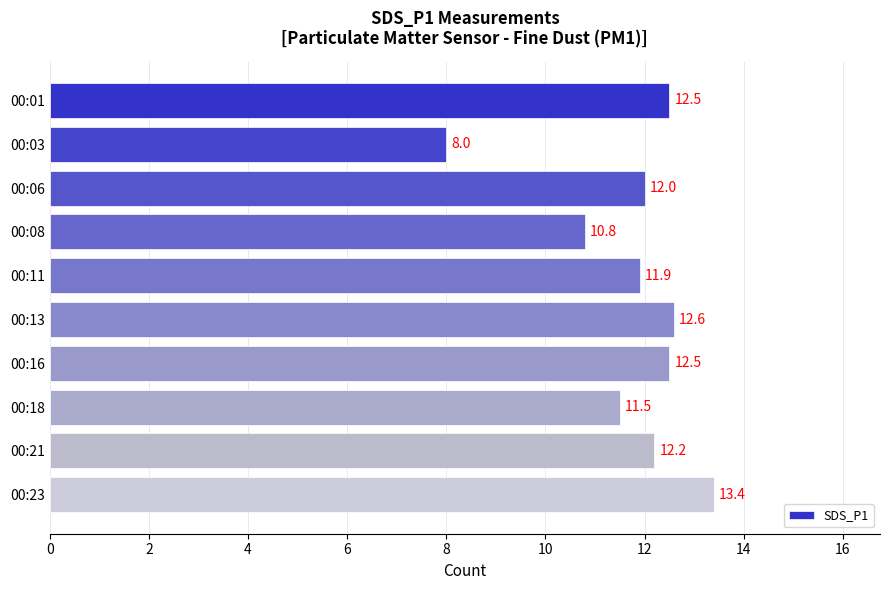

Reading top to bottom, what are all the values shown in this chart?

00:01=12.5	00:03=8.0	00:06=12.0	00:08=10.8	00:11=11.9	00:13=12.6	00:16=12.5	00:18=11.5	00:21=12.2	00:23=13.4